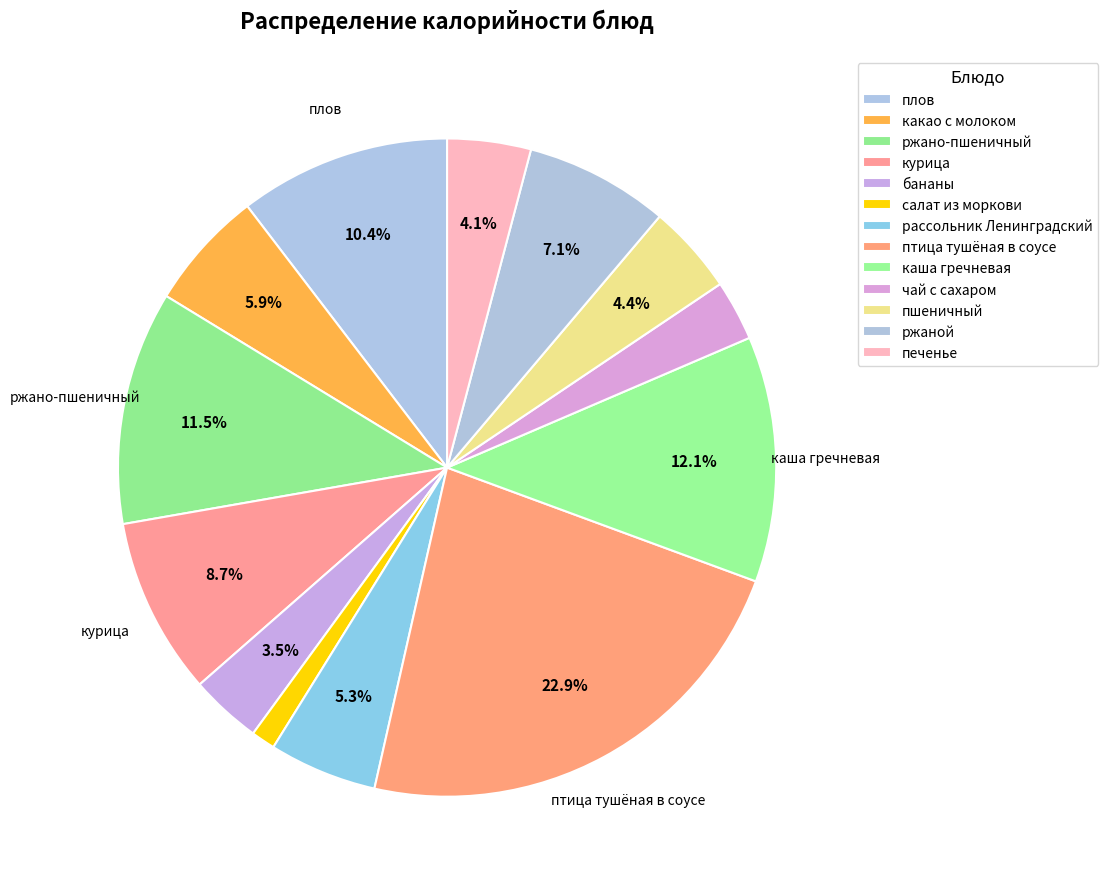

Approximately how many times larger is the value at каша гречневая compared to какао с молоком?

2.1